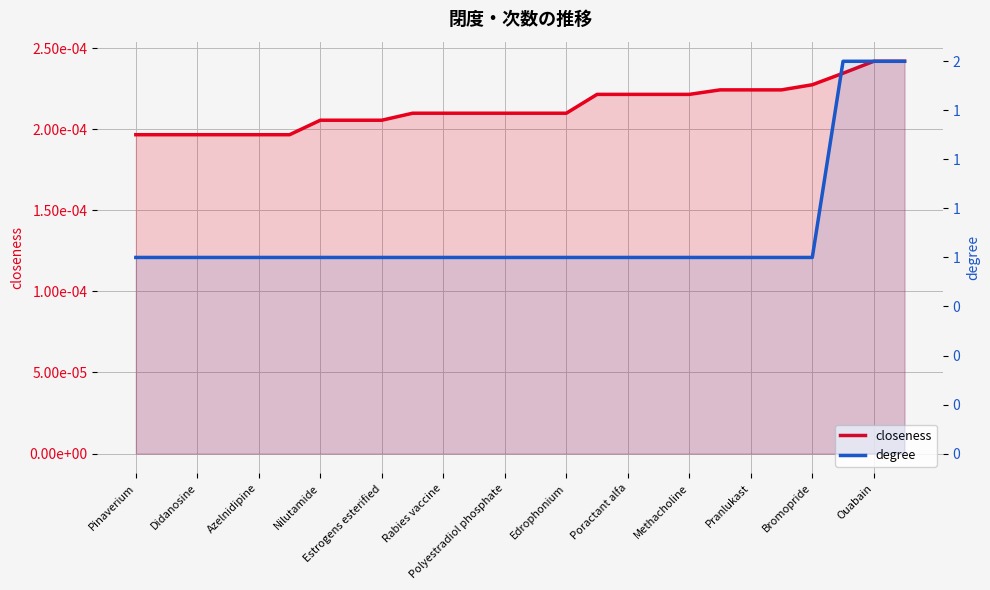

What is the sum of all degree values?

29.0